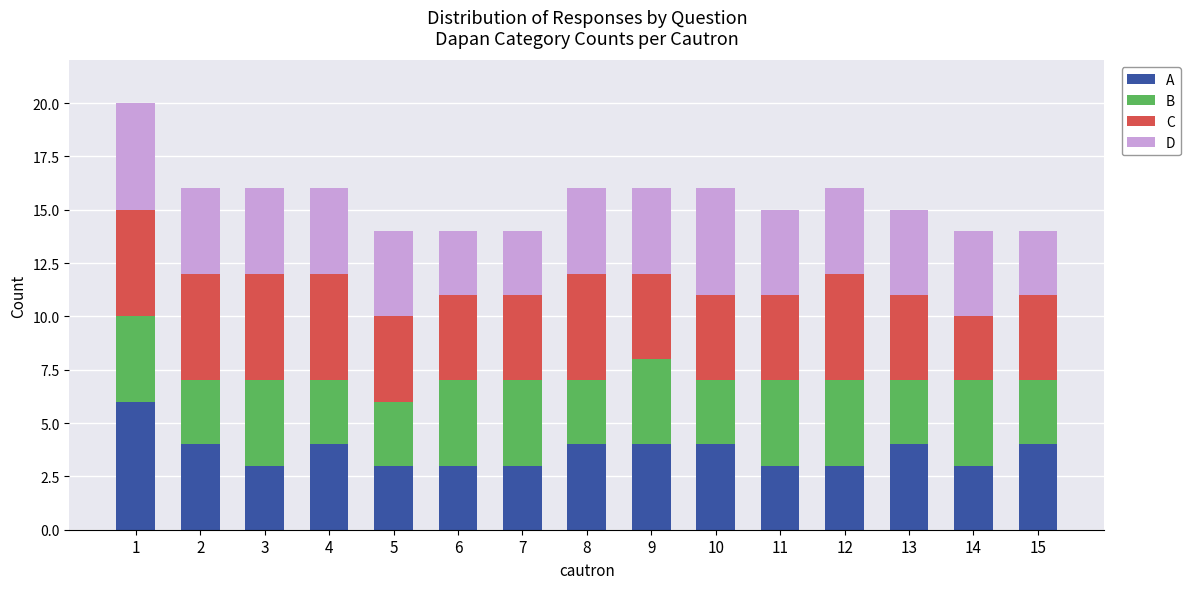

What is the sum of the A values at 5 and 8?

7